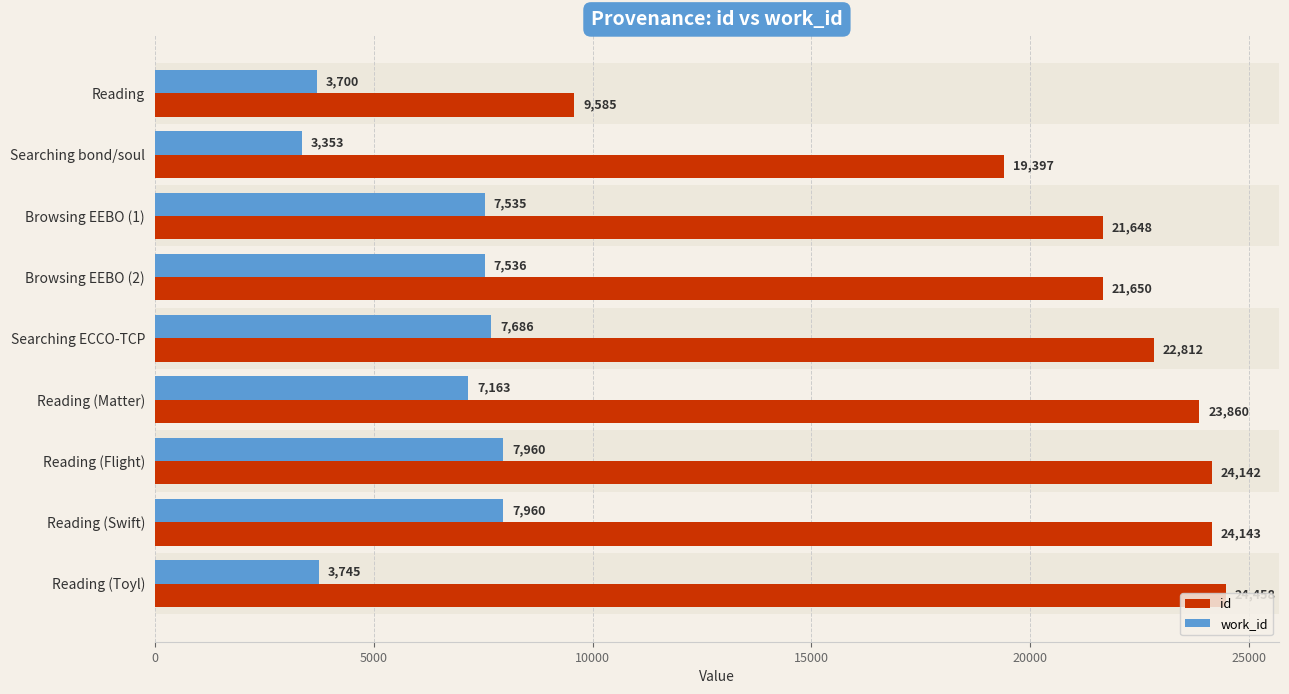

What is the difference between the maximum and minimum values in the work_id series?

4607